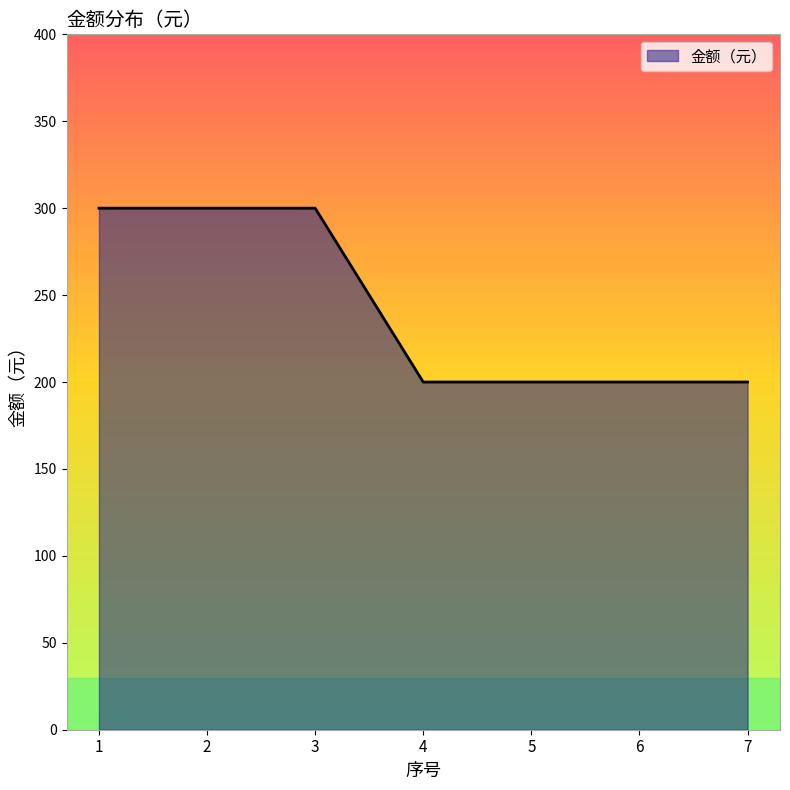

Count the number of data series in this chart.

1